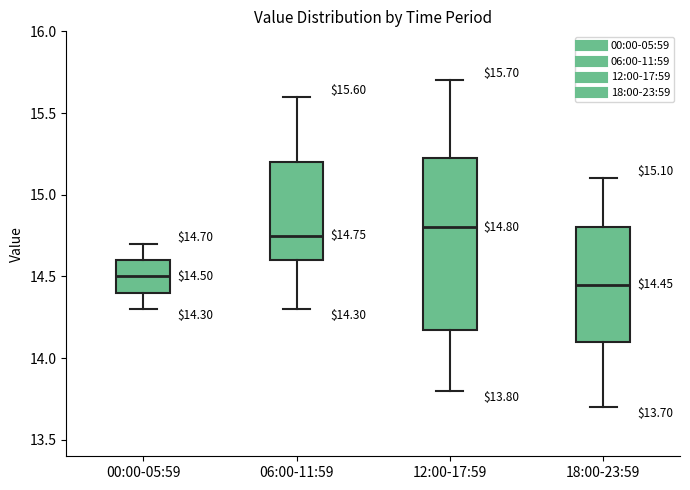

Which box has the highest median line?

12:00-17:59